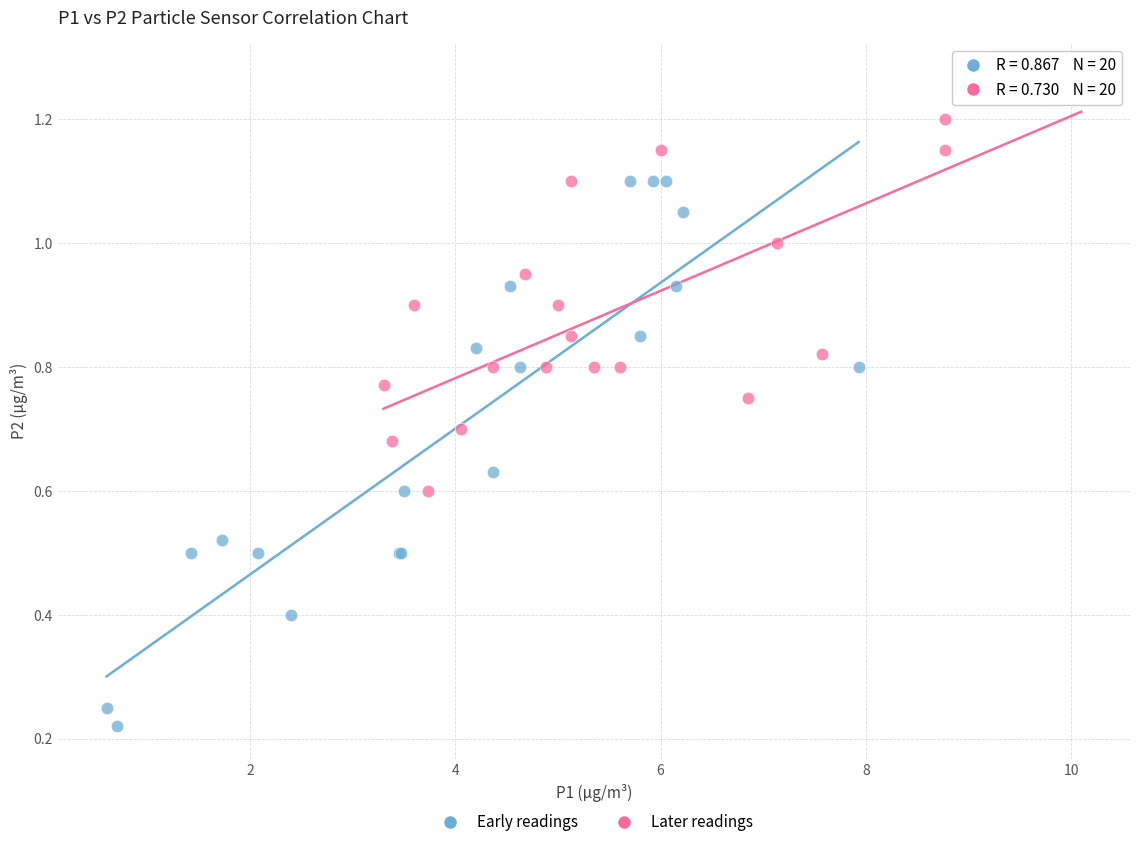

Which series contains the lowest Y value?

Early readings